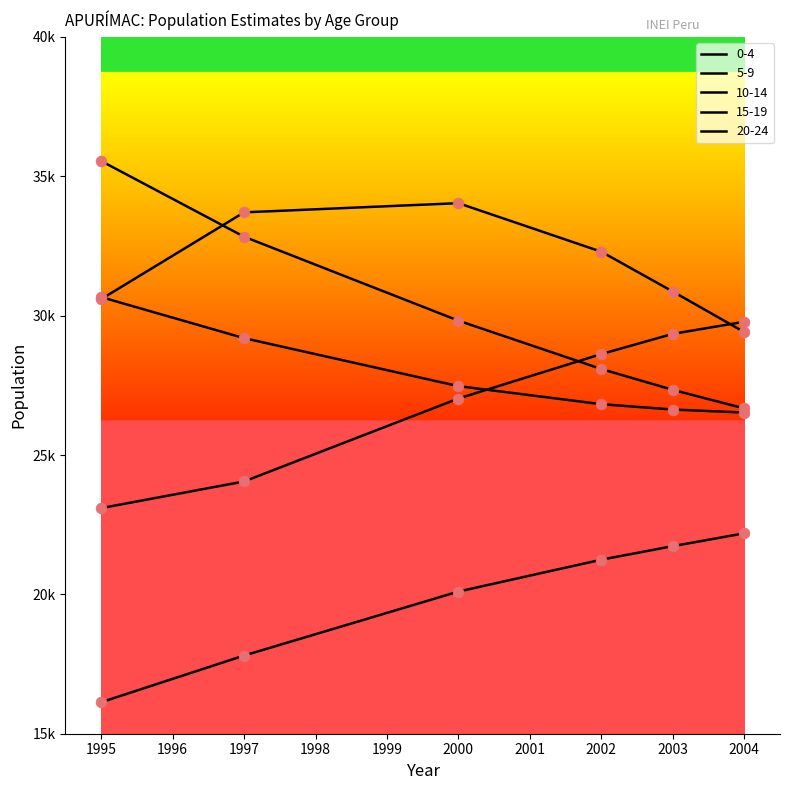

At how many categories does at least one series exceed 17516?

6